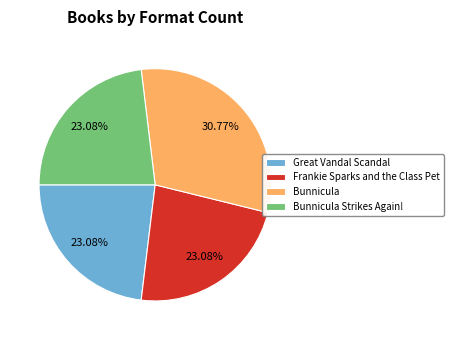

The Frankie Sparks and the Class Pet slice represents 36% of the pie. True or false?

False